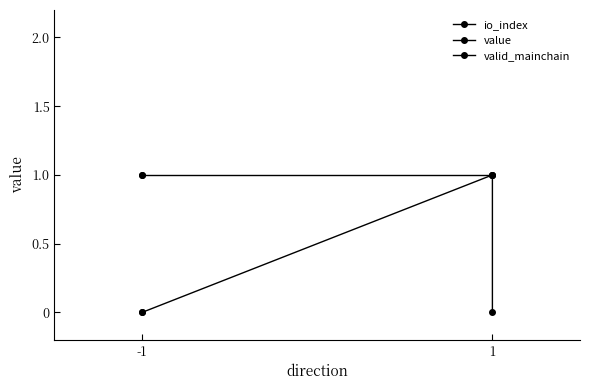

What is the value of the valid_mainchain point at the 2nd from the left?

1.0